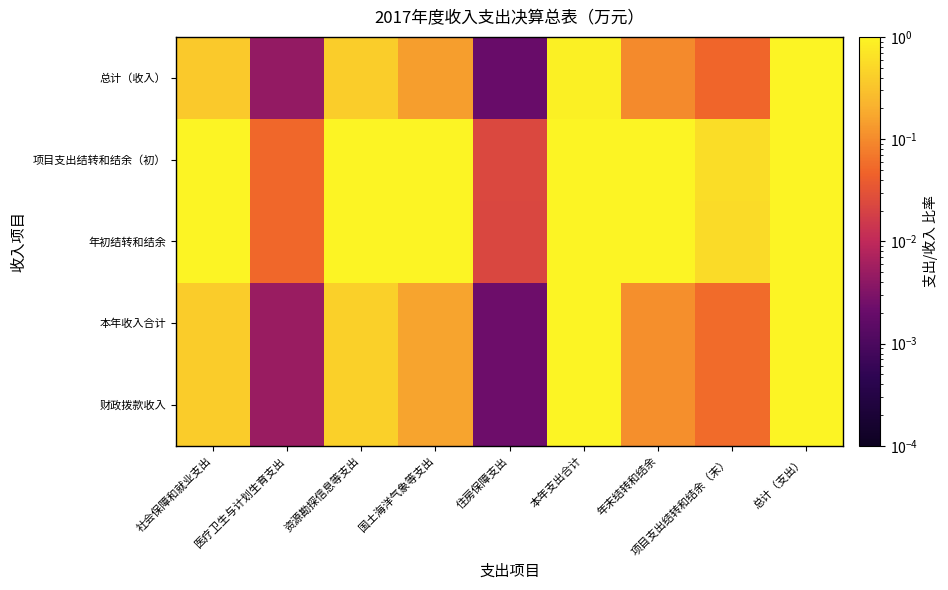

Between 年末结转和结余 and 项目支出结转和结余（末）, which is larger?

年末结转和结余